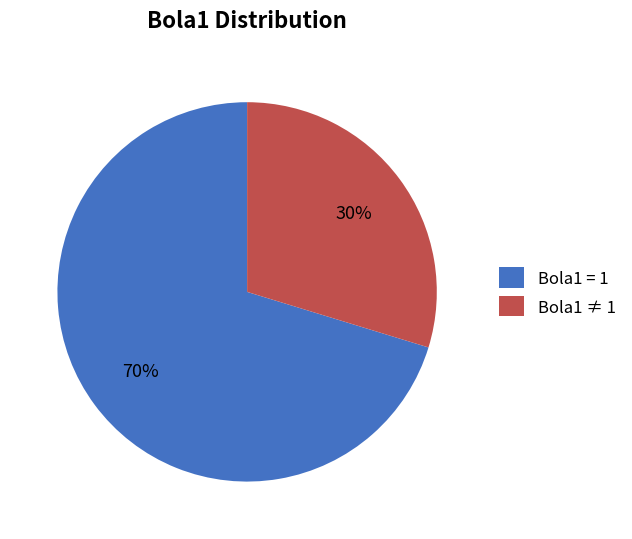

The Bola1 ≠ 1 slice represents 41% of the pie. True or false?

False